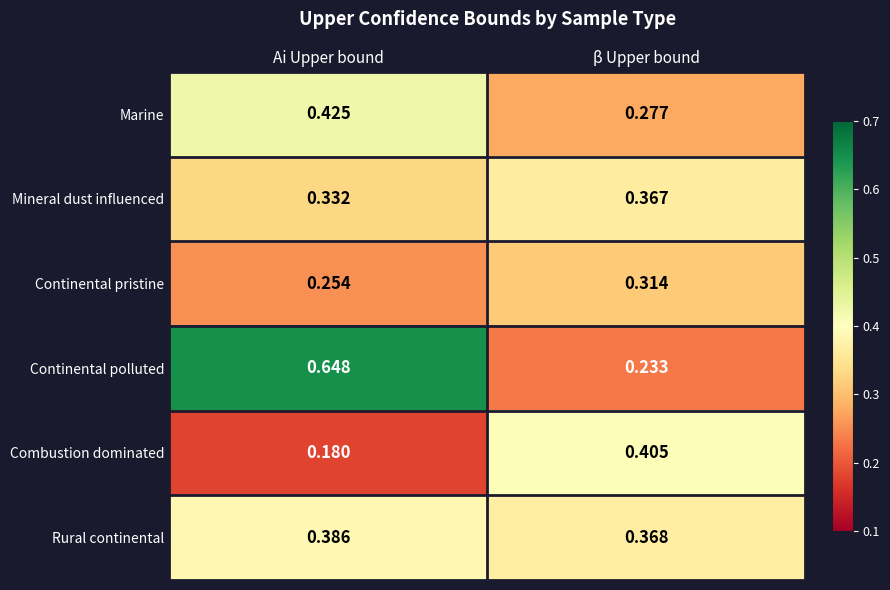

What is the spread (max minus min) of values at Ai Upper bound?

0.5